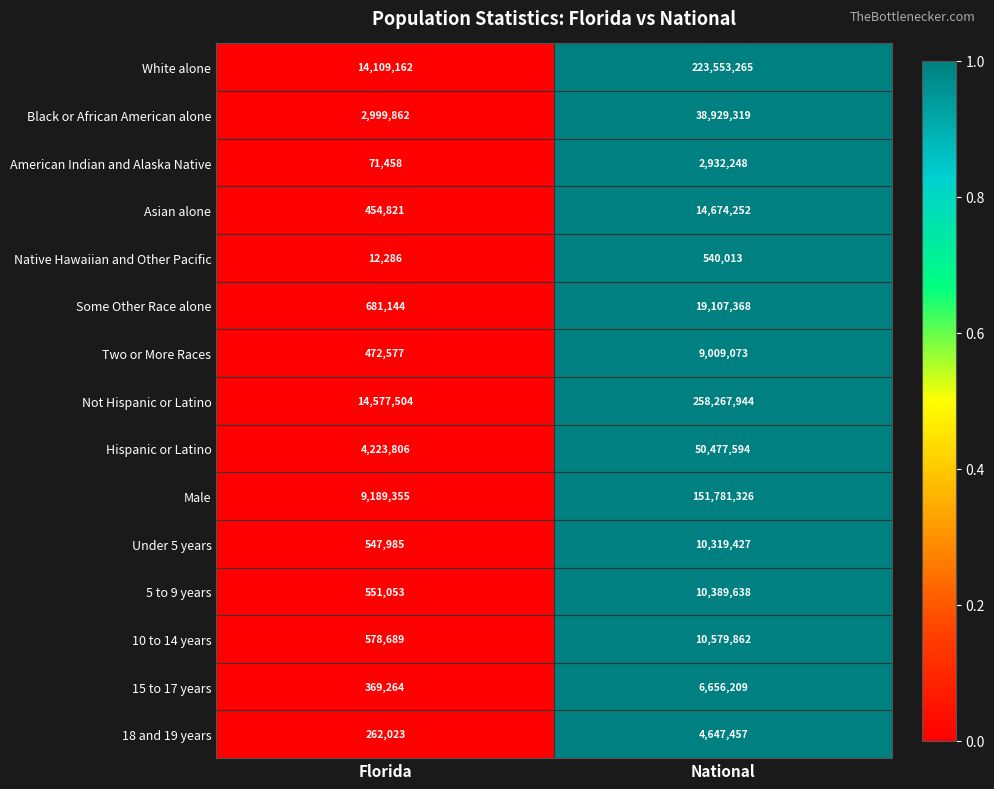

Read the Some Other Race alone value at National, to the nearest 10.

19107370